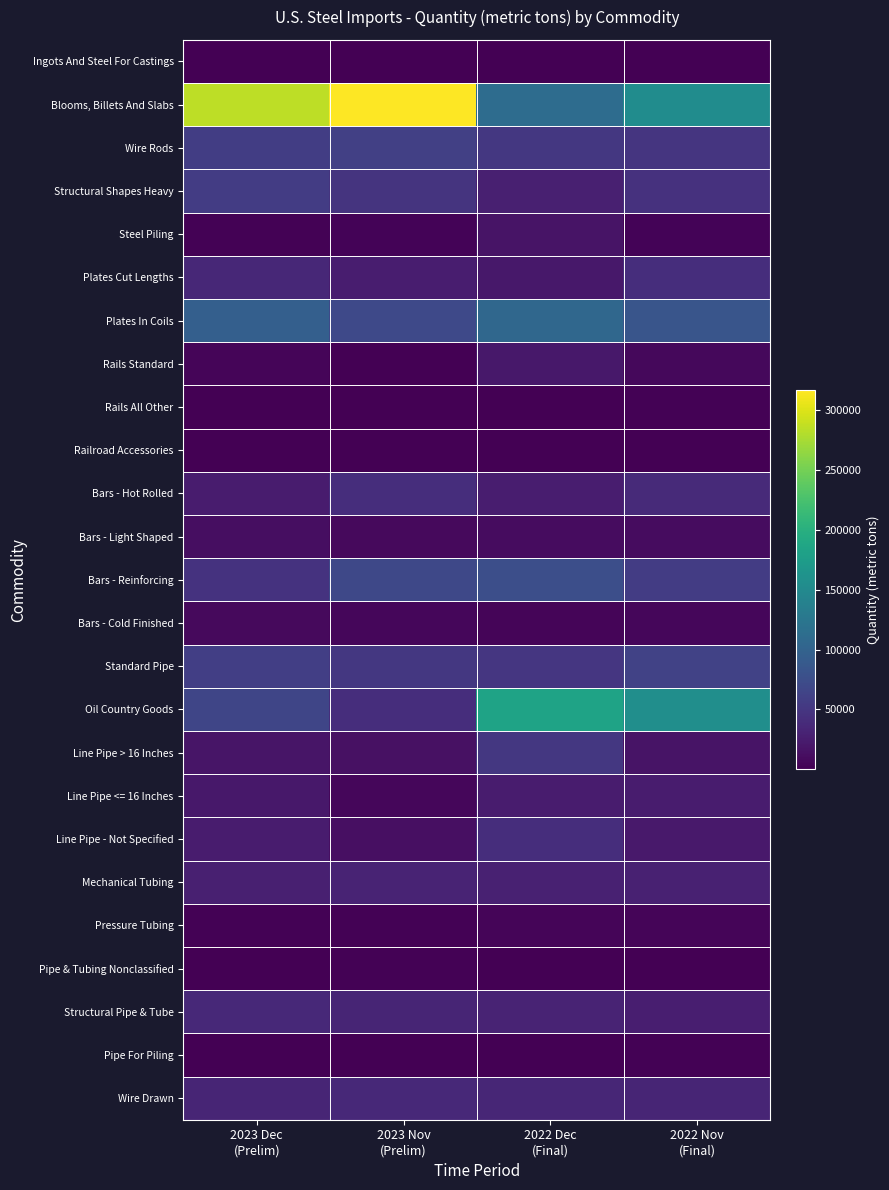

What is the difference between the highest and lowest values at 2023 Dec
(Prelim)?

285209